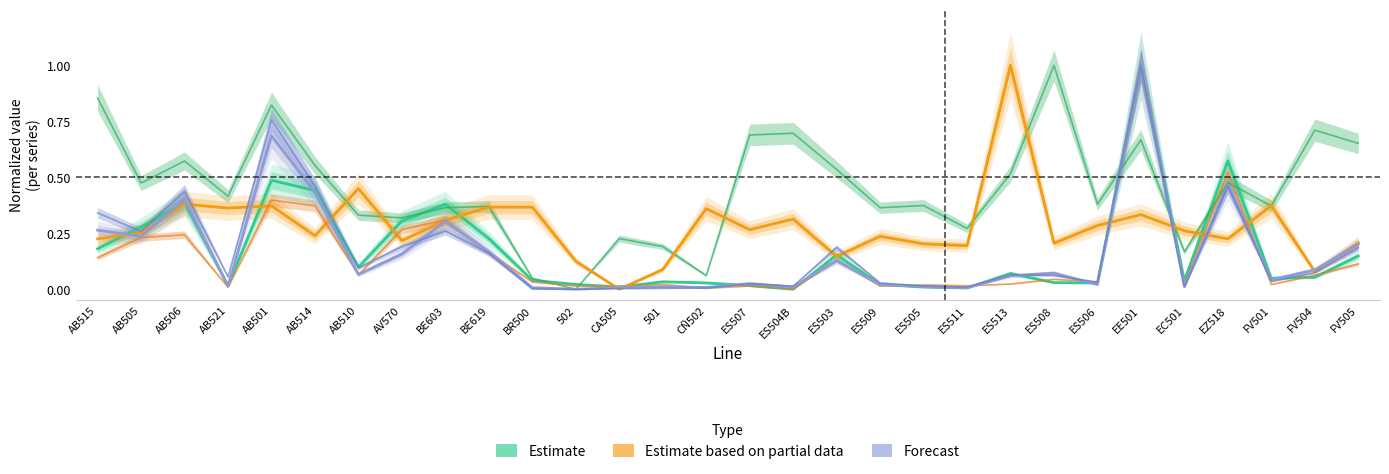

In Estimate, how many points are higher than both neighbors (excluding endpoints)?

8